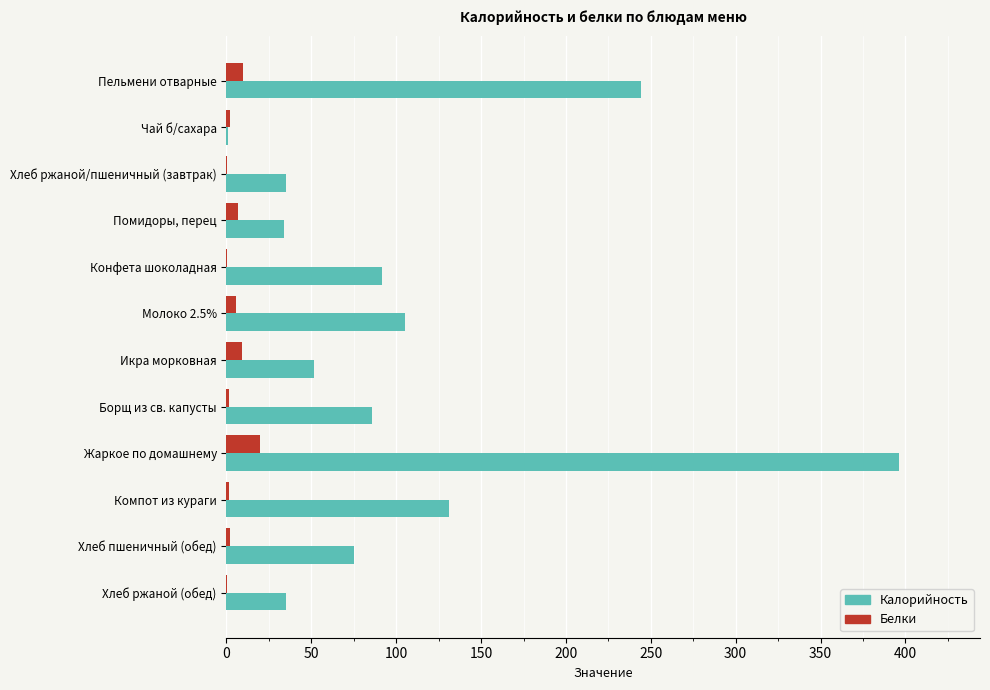

Is it true that Калорийность equals 35.0 at Хлеб ржаной (обед)?

True